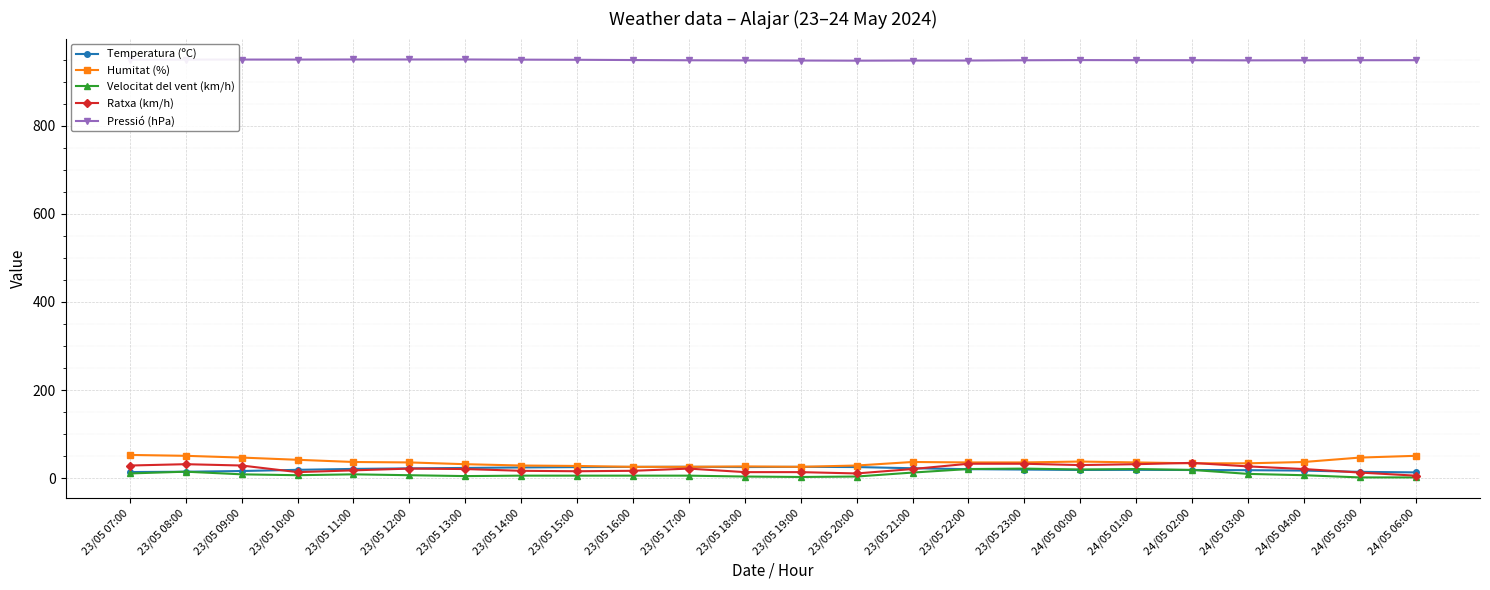

Is it true that Ratxa (km/h) equals 17.0 at 23/05 16:00?

True